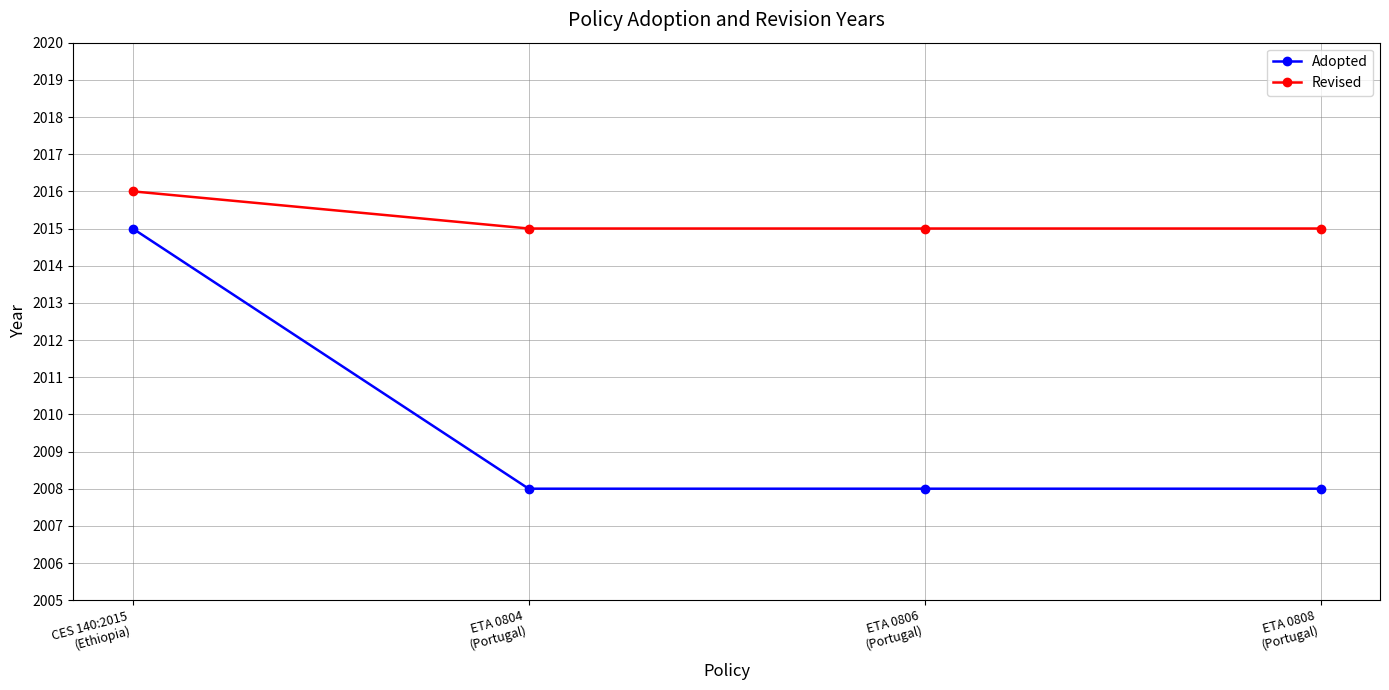

Which series has the widest spread of values?

Adopted